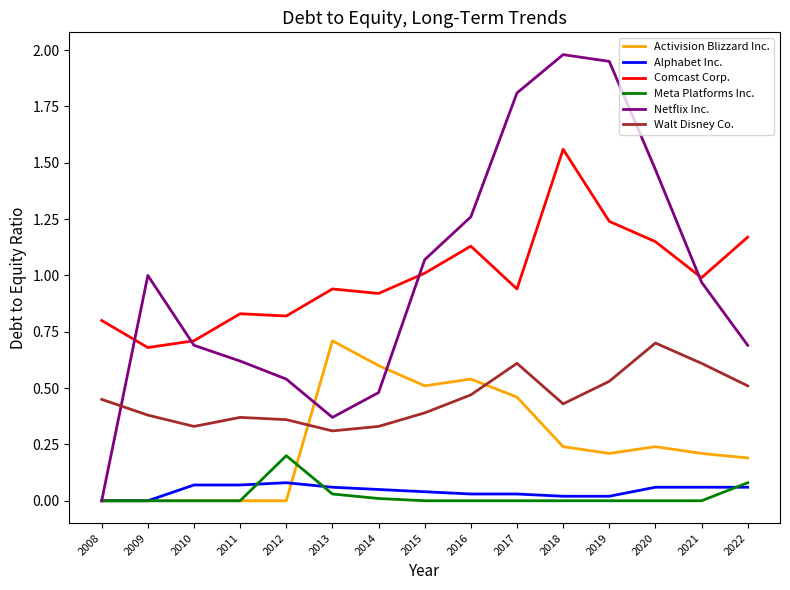

At which category is the sum across all series the highest?

2018